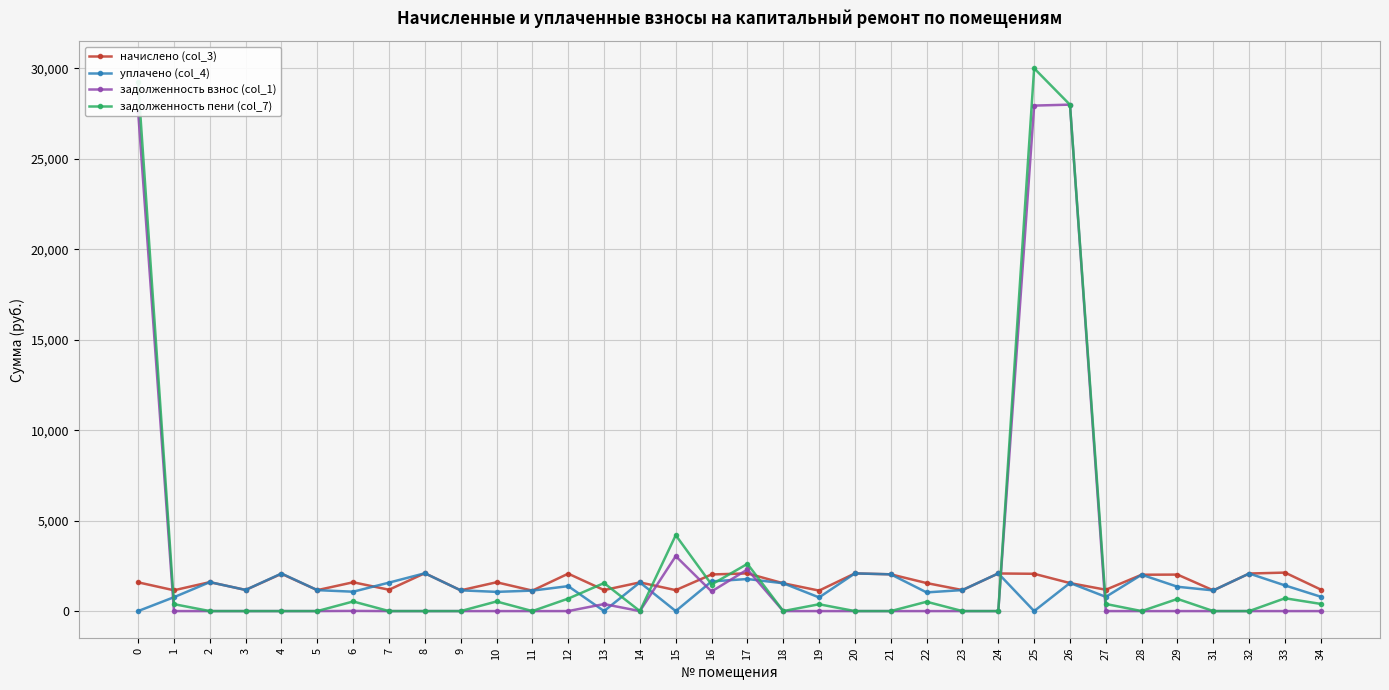

Read the уплачено (col_4) value at 18.

1537.5